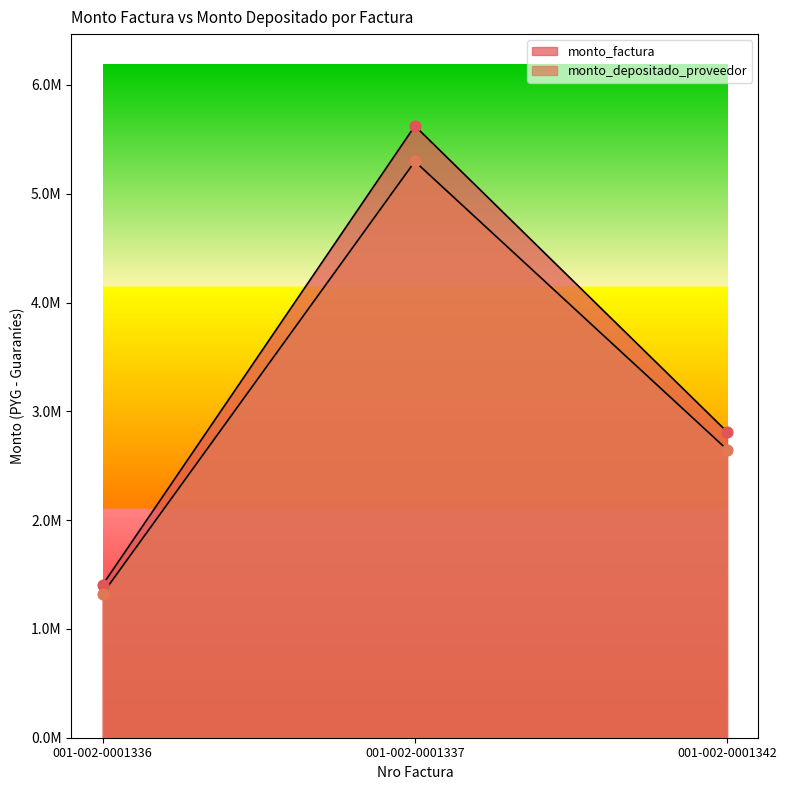

What are all the series names shown in the legend?

monto_factura, monto_depositado_proveedor